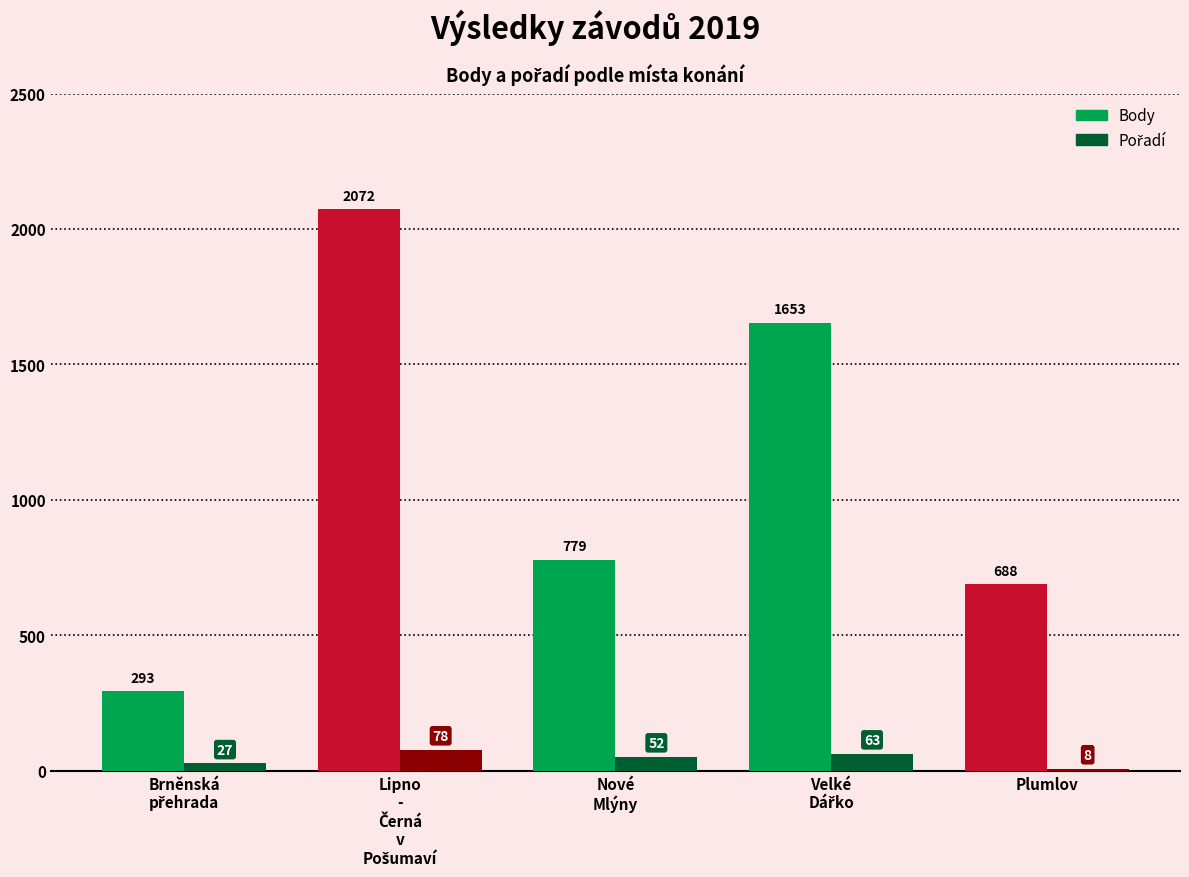

What is the difference between the maximum and minimum values in the Body series?

1779